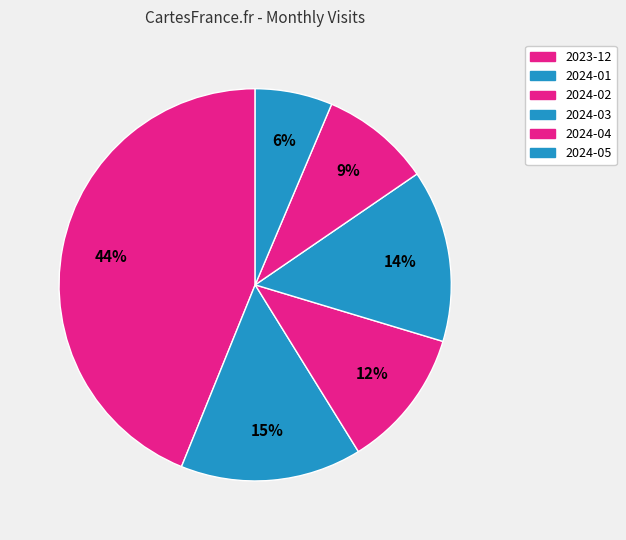

Count the number of slices in the pie.

6